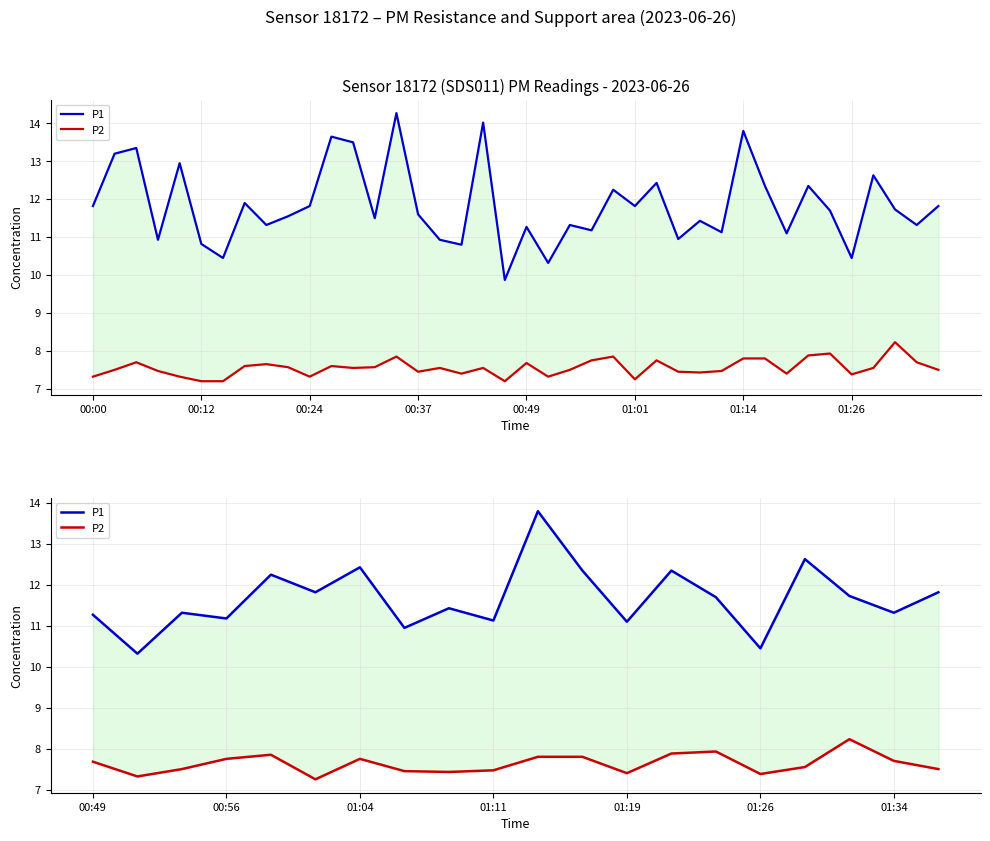

List the series in order of their peak value, highest first.

P1, P2